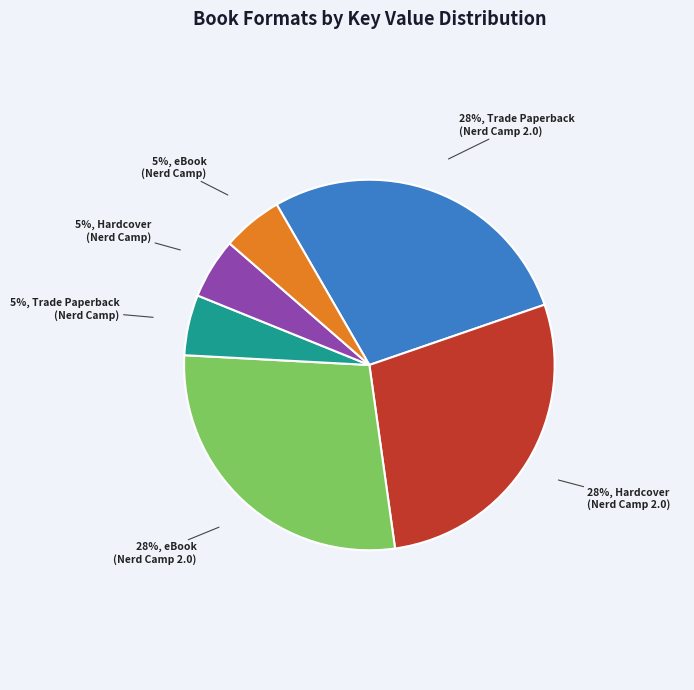

To the nearest percent, what is the difference between the largest and smallest slice percentages?

23%